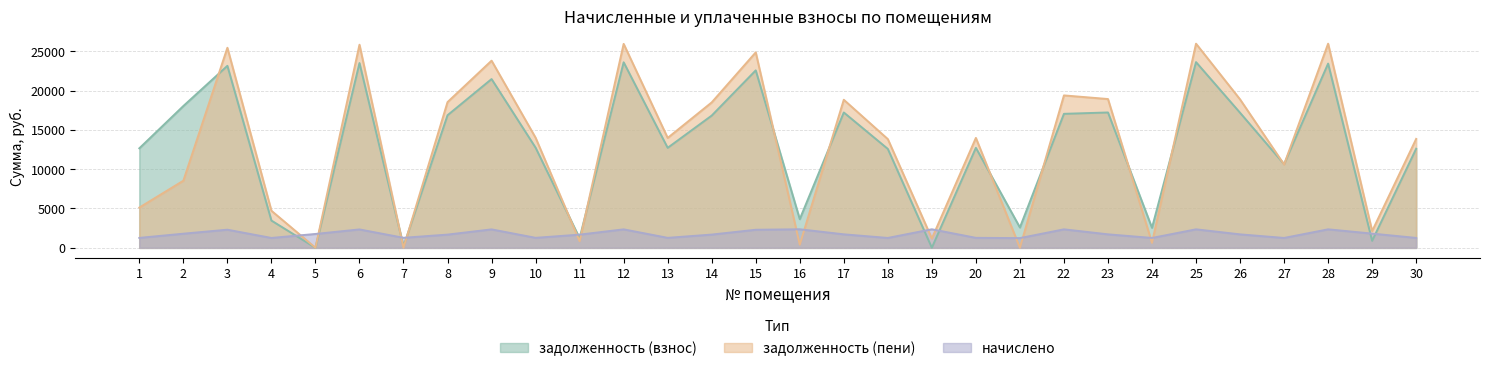

What is the spread (max minus min) of values at 24?

1917.1